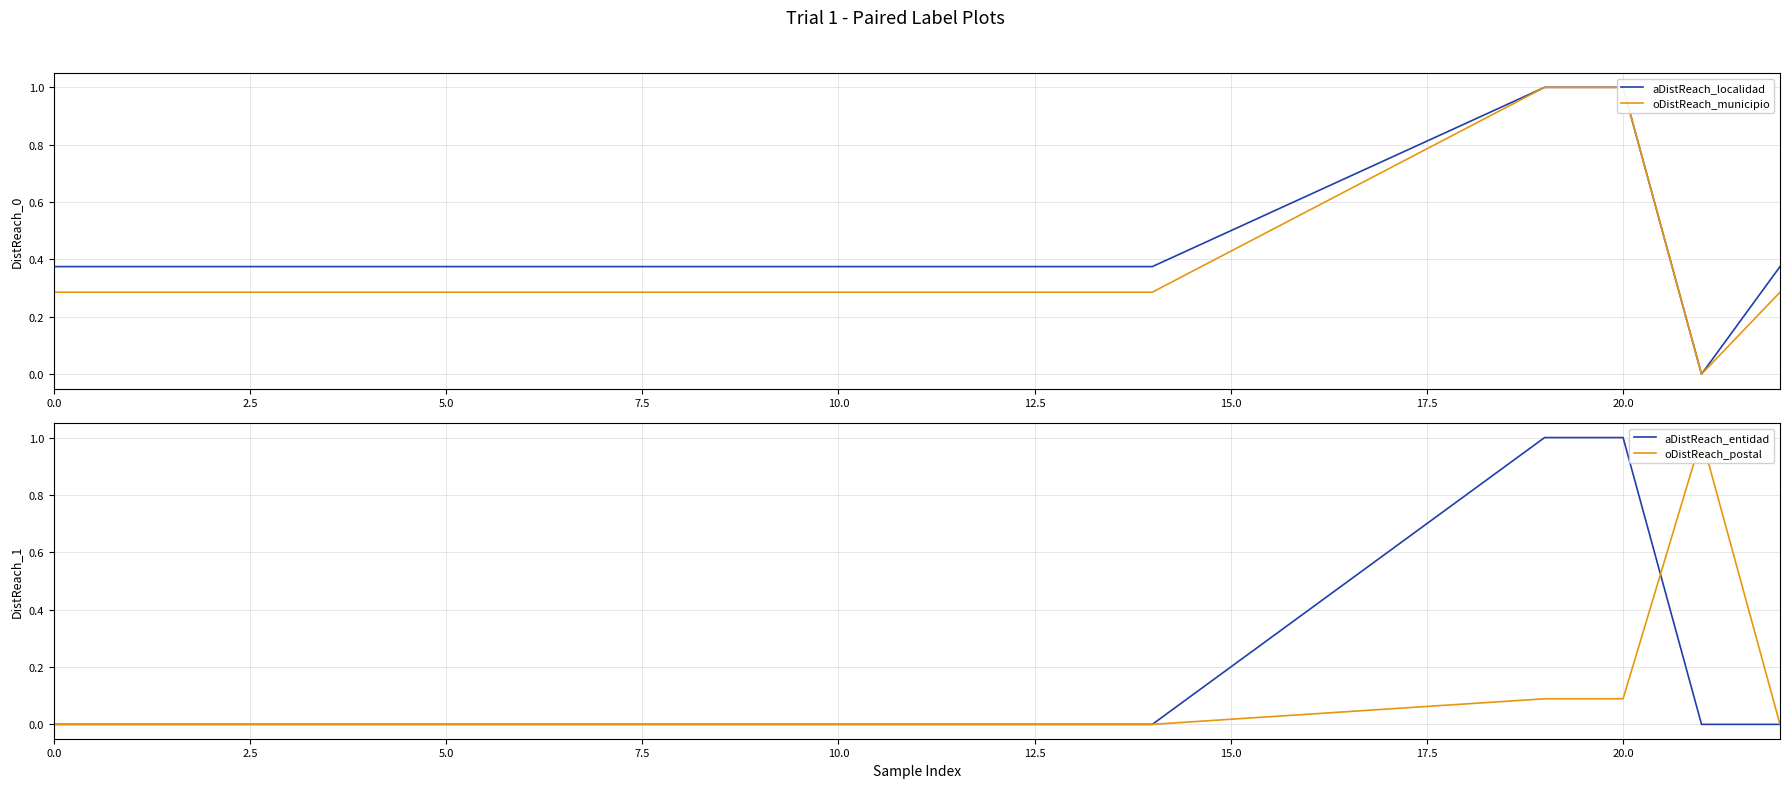

Reading right to left, transcribe all the data shown in this chart.

aDistReach_localidad: 0.4	0.0	1.0	1.0	0.9	0.8	0.6	0.5	0.4	0.4	0.4	0.4	0.4	0.4	0.4	0.4	0.4	0.4	0.4	0.4	0.4	0.4	0.4
oDistReach_municipio: 0.3	0.0	1.0	1.0	0.9	0.7	0.6	0.4	0.3	0.3	0.3	0.3	0.3	0.3	0.3	0.3	0.3	0.3	0.3	0.3	0.3	0.3	0.3
aDistReach_entidad: 0.0	0.0	1.0	1.0	0.8	0.6	0.4	0.2	0.0	0.0	0.0	0.0	0.0	0.0	0.0	0.0	0.0	0.0	0.0	0.0	0.0	0.0	0.0
oDistReach_postal: 0.0	1.0	0.1	0.1	0.1	0.1	0.0	0.0	0.0	0.0	0.0	0.0	0.0	0.0	0.0	0.0	0.0	0.0	0.0	0.0	0.0	0.0	0.0